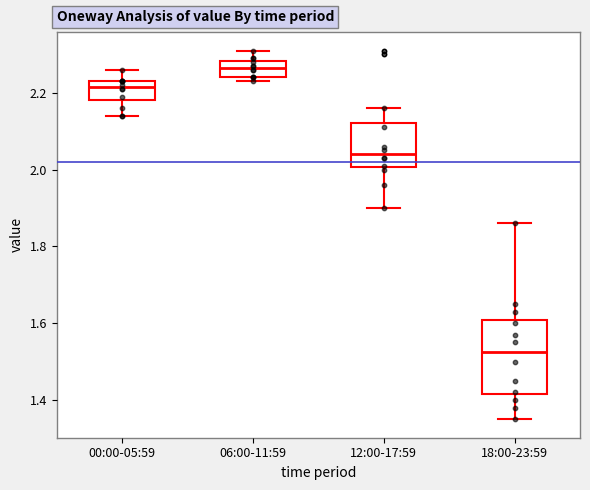

Where does the upper whisker of the box for 06:00-11:59 end on the y-axis? The values are not printed on the chart, so give them approximately, as read against the axis.

2.32